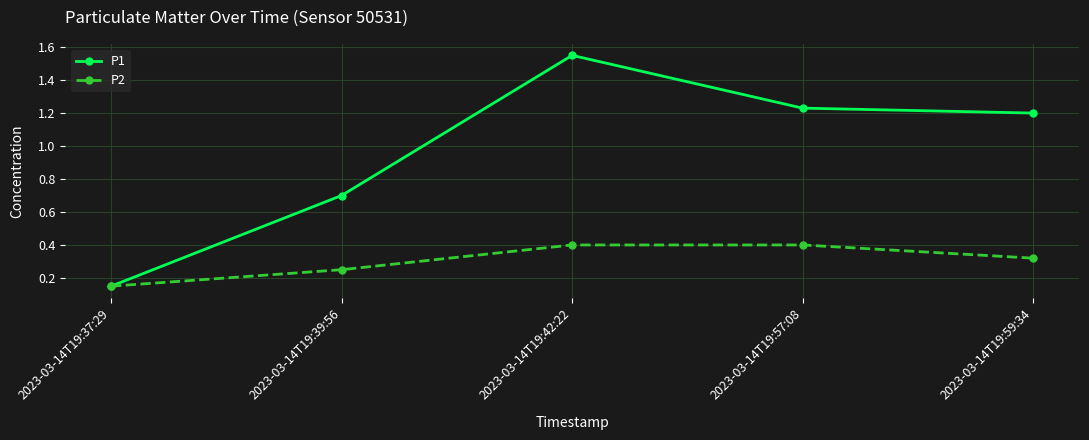

The value of P2 at 2023-03-14T19:39:56 is 0.1. True or false?

False